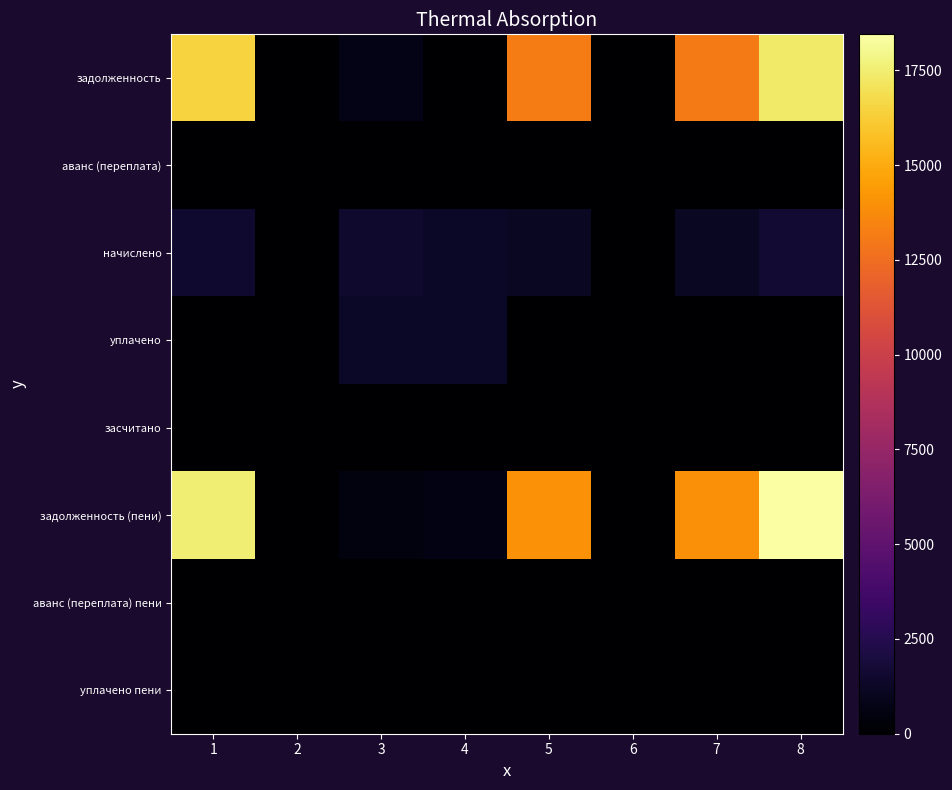

Reading right to left, transcribe all the data shown in this chart.

задолженность: 8=17299.5	7=13108.5	6=0.0	5=13147.2	4=5.0	3=748.5	2=0.0	1=16466.6
аванс (переплата): 8=0.0	7=0.0	6=0.0	5=0.0	4=0.0	3=0.0	2=0.0	1=0.0
начислено: 8=1597.1	7=1205.8	6=0.0	5=1209.4	4=1247.4	3=1502.8	2=0.0	1=1514.7
уплачено: 8=0.0	7=0.0	6=0.0	5=0.0	4=1247.4	3=1248.9	2=0.0	1=0.0
засчитано: 8=0.0	7=0.0	6=0.0	5=0.0	4=0.0	3=0.0	2=0.0	1=0.0
задолженность (пени): 8=18447.5	7=13973.9	6=0.0	5=14015.2	4=629.6	3=500.9	2=0.0	1=17553.8
аванс (переплата) пени: 8=0.0	7=0.0	6=0.0	5=0.0	4=0.0	3=0.0	2=0.0	1=0.0
уплачено пени: 8=0.0	7=0.0	6=0.0	5=0.0	4=26.4	3=4.3	2=0.0	1=0.0